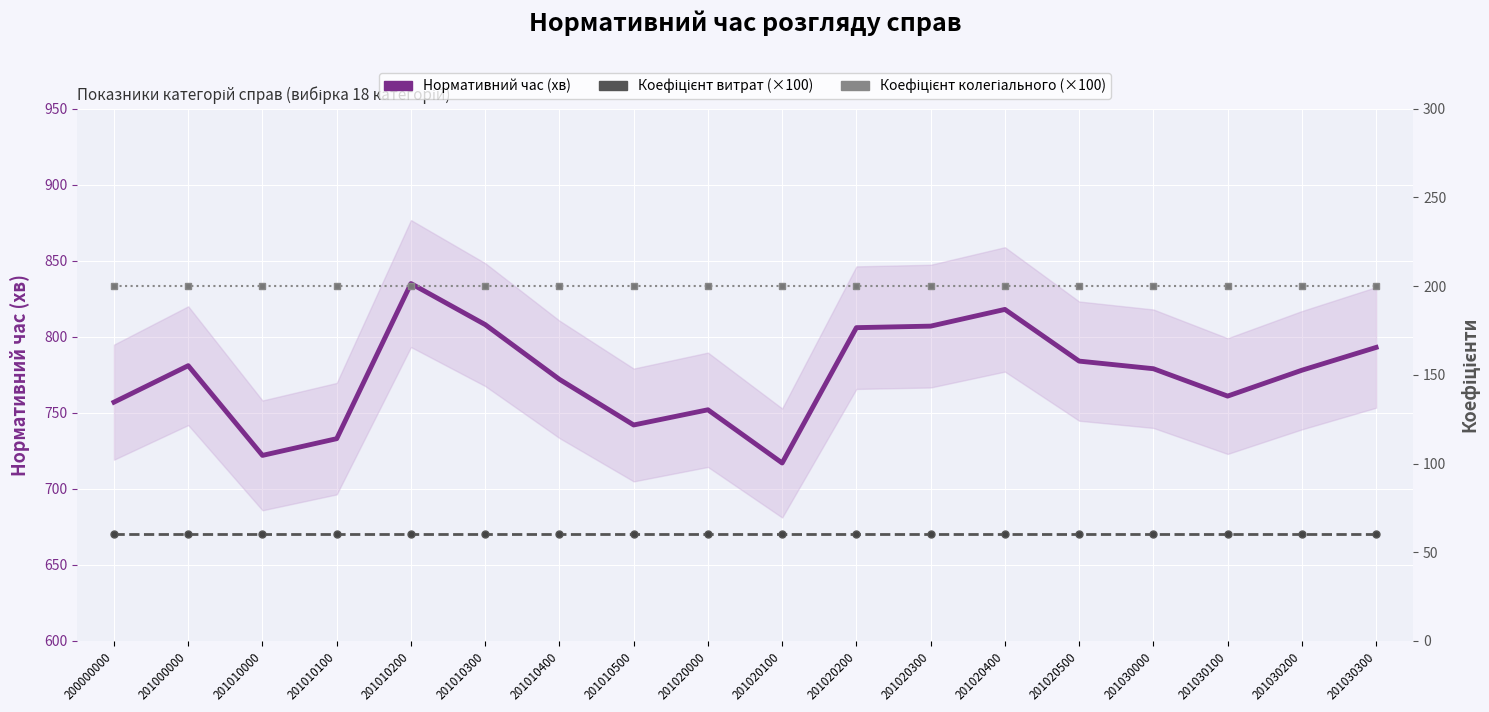

Reading left to right, transcribe all the data shown in this chart.

Нормативний час (хв): 200000000=757	201000000=781	201010000=722	201010100=733	201010200=835	201010300=808	201010400=772	201010500=742	201020000=752	201020100=717	201020200=806	201020300=807	201020400=818	201020500=784	201030000=779	201030100=761	201030200=778	201030300=793
Коефіцієнт витрат (×100): 200000000=60	201000000=60	201010000=60	201010100=60	201010200=60	201010300=60	201010400=60	201010500=60	201020000=60	201020100=60	201020200=60	201020300=60	201020400=60	201020500=60	201030000=60	201030100=60	201030200=60	201030300=60
Коефіцієнт колегіального (×100): 200000000=200	201000000=200	201010000=200	201010100=200	201010200=200	201010300=200	201010400=200	201010500=200	201020000=200	201020100=200	201020200=200	201020300=200	201020400=200	201020500=200	201030000=200	201030100=200	201030200=200	201030300=200